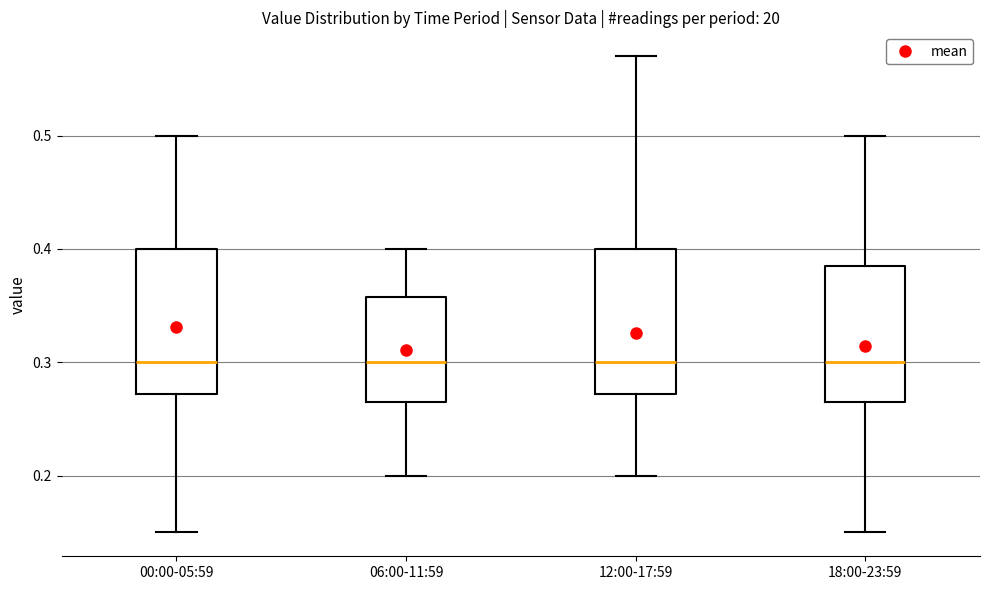

Reading left to right, transcribe this box plot: for each box, give where its median line is, the range the box spans, and where its two whiskers end, as read against the y-axis. The values are not printed on the chart, so give them approximately, as read against the axis.

00:00-05:59: median 0.30, box 0.27 to 0.40, whiskers 0.15 to 0.50
06:00-11:59: median 0.30, box 0.27 to 0.36, whiskers 0.20 to 0.40
12:00-17:59: median 0.30, box 0.27 to 0.40, whiskers 0.20 to 0.57
18:00-23:59: median 0.30, box 0.27 to 0.39, whiskers 0.15 to 0.50